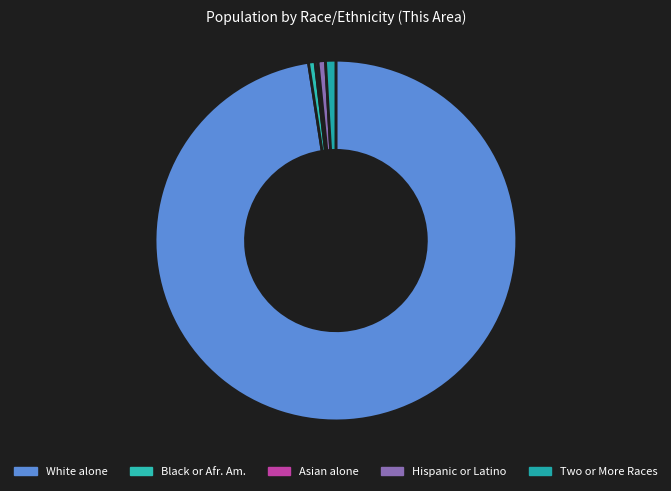

Rank the categories by value from highest to lowest.

White alone, Two or More Races, Hispanic or Latino, Black or African American alone, Asian alone